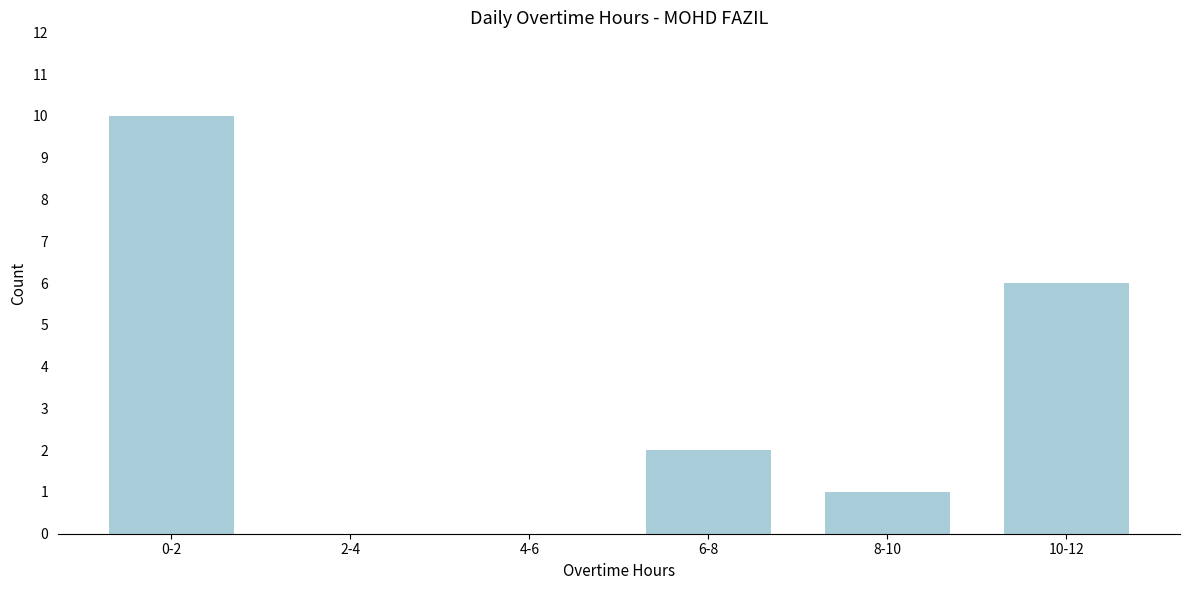

Reading left to right, extract all data points from this chart.

0-2=10	2-4=0	4-6=0	6-8=2	8-10=1	10-12=6